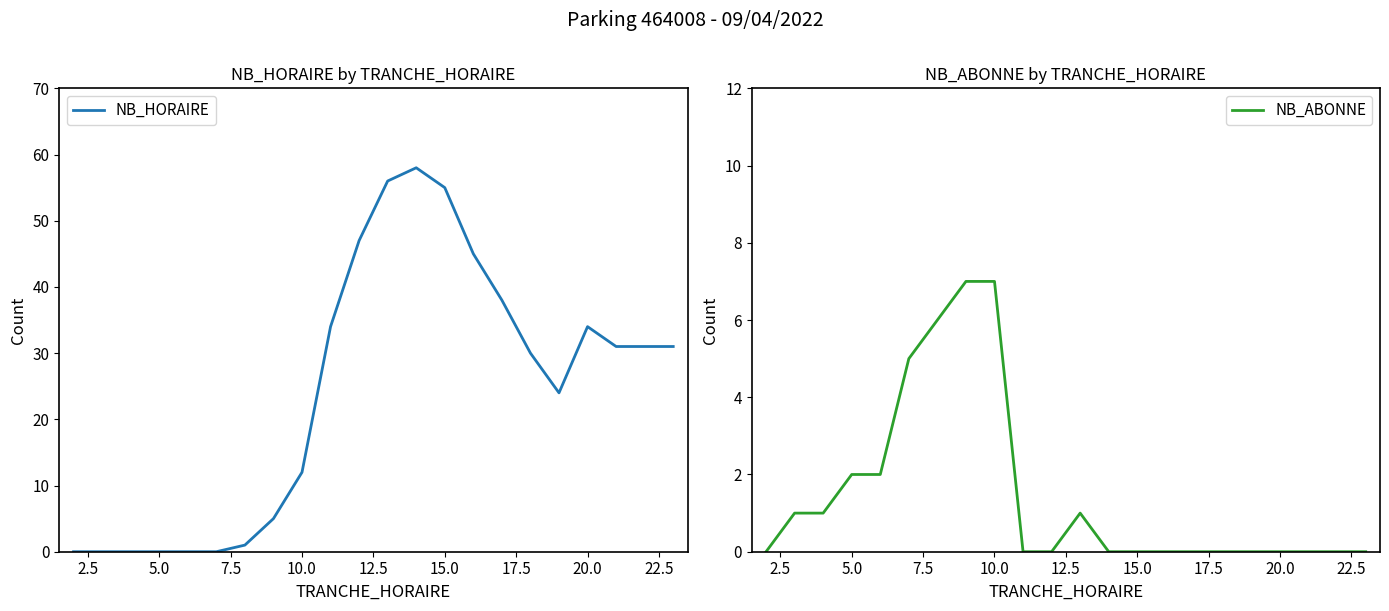

What is the value of the NB_ABONNE point at the 7th from the left?

6